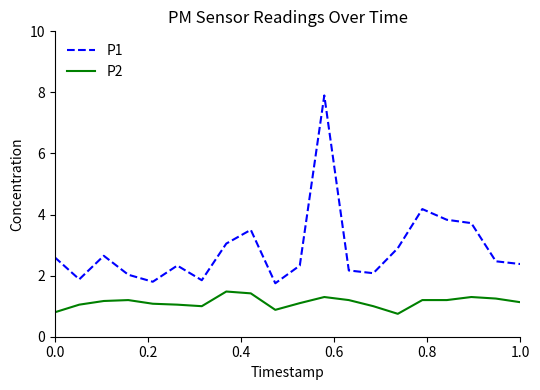

What is the difference between the maximum and minimum values in the P2 series?

0.7